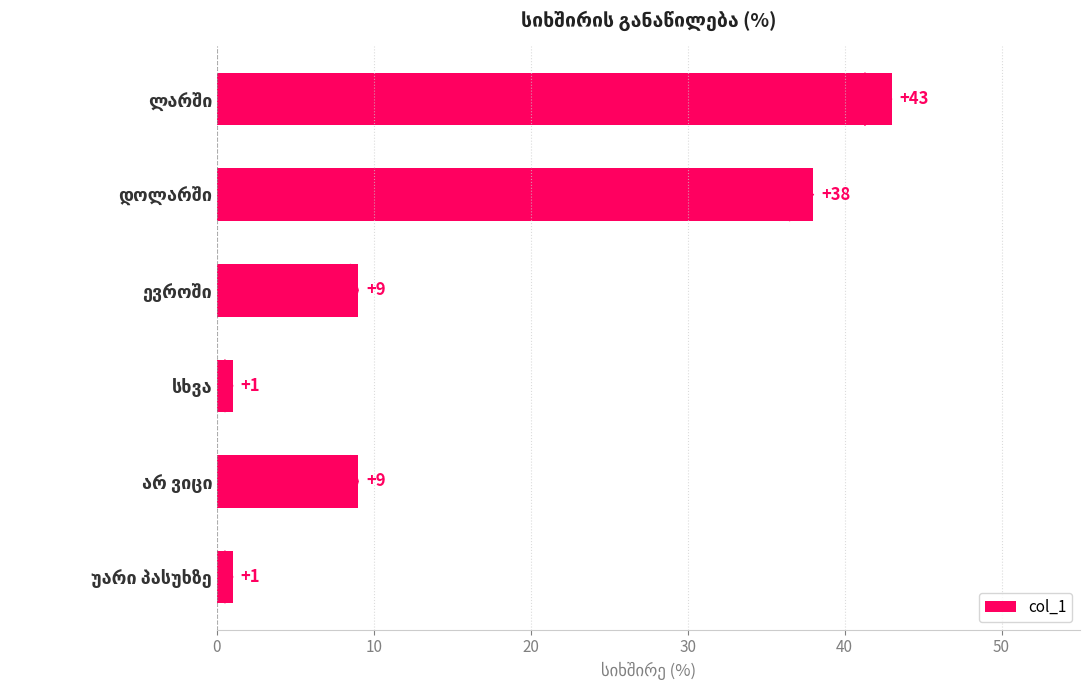

What is the average value?

17